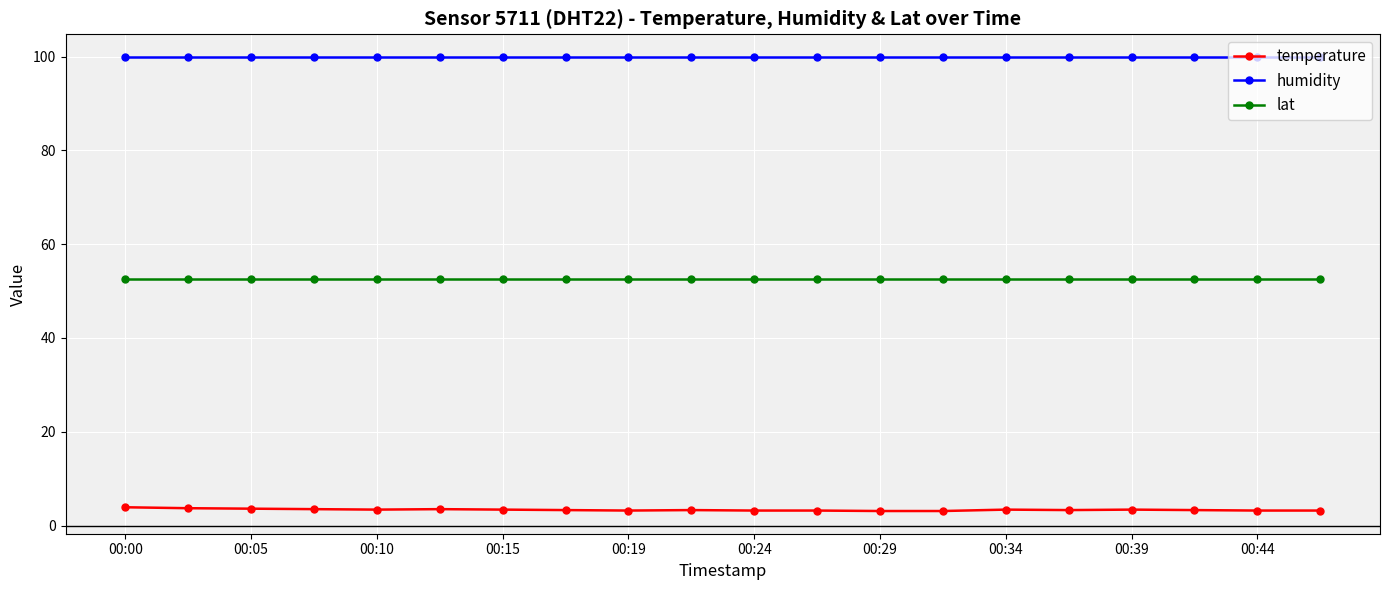

What is the sum of all temperature values?

67.2